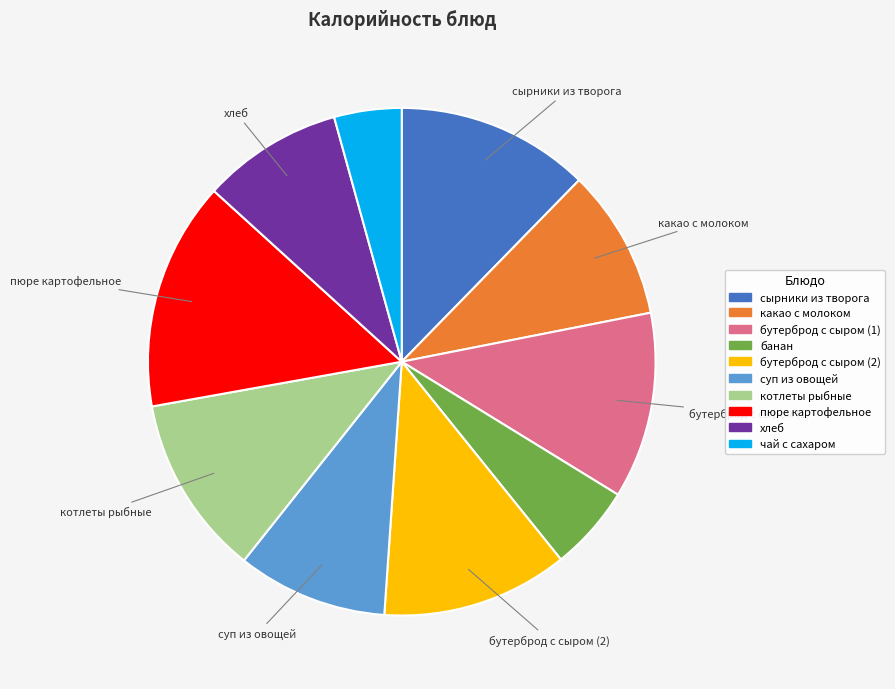

Is there any slice that represents more than half of the pie?

No